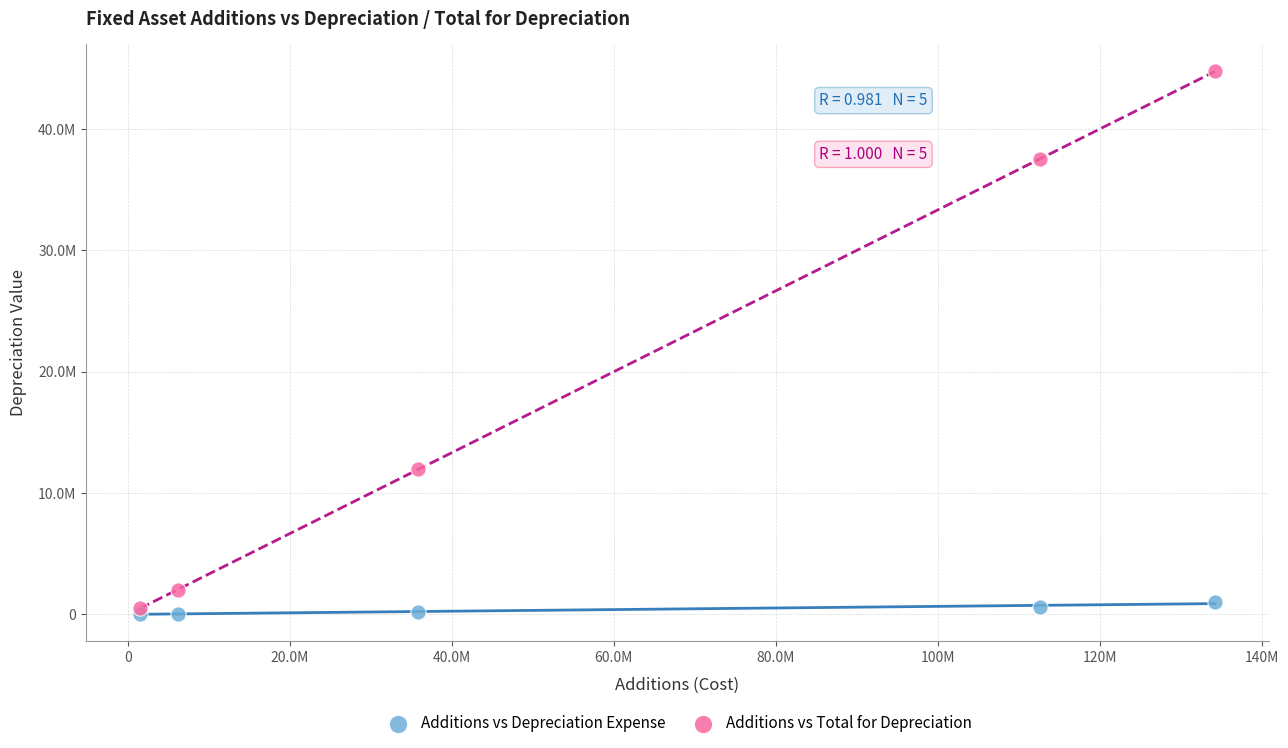

Which series has the largest Y range (max minus min)?

Additions vs Total for Depreciation